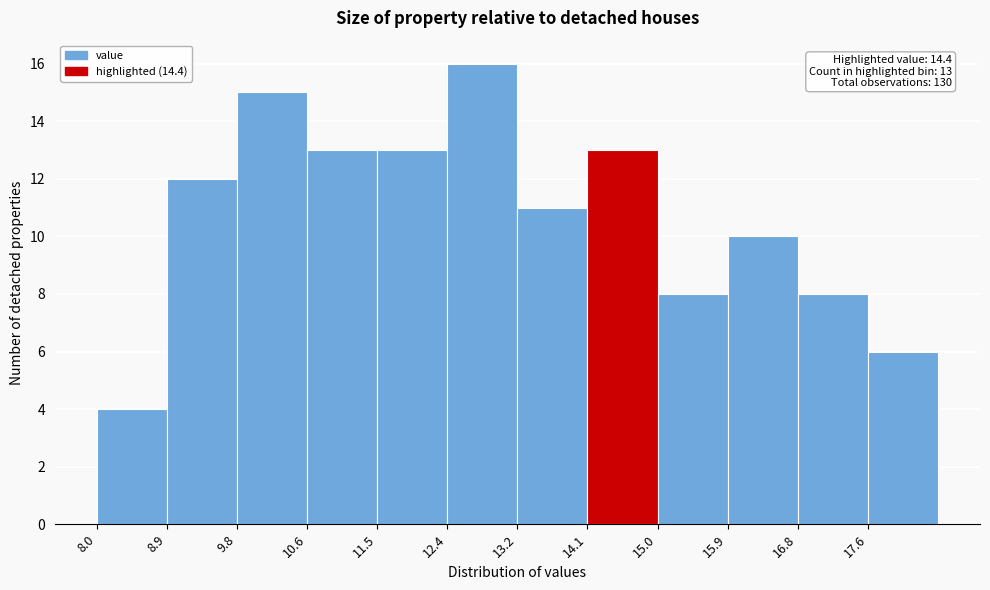

Which range on the x-axis has the tallest bar?

12.4 to 13.3